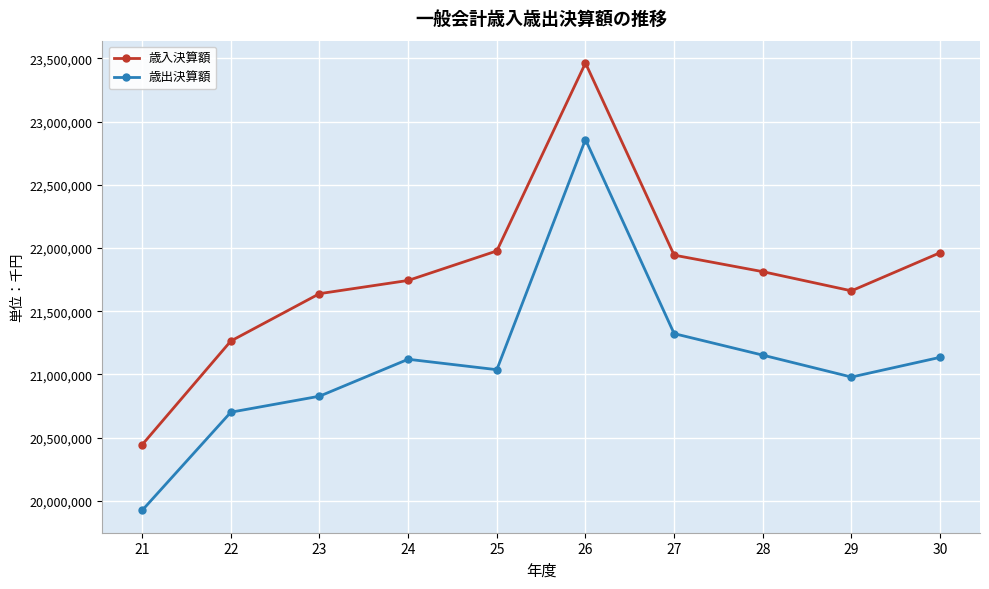

What are all the series names shown in the legend?

歳入決算額, 歳出決算額